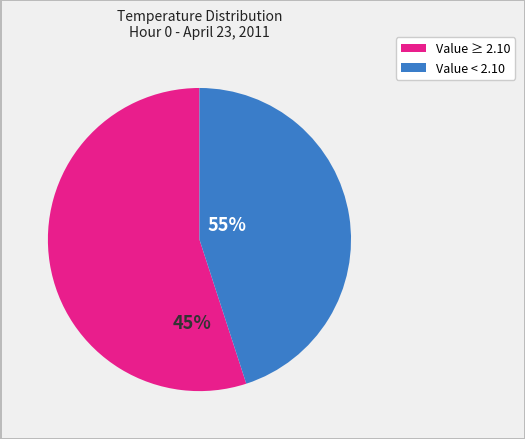

Is Minute 28 the majority of the pie?

No